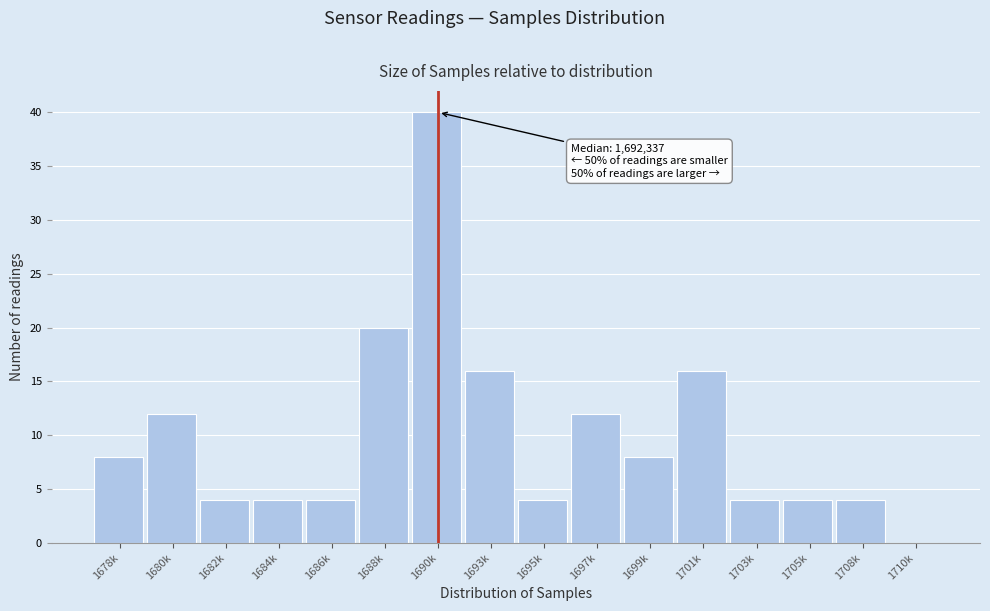

Reading left to right, extract all data points from this chart.

1678k=8	1680k=12	1682k=4	1684k=4	1686k=4	1688k=20	1690k=40	1693k=16	1695k=4	1697k=12	1699k=8	1701k=16	1703k=4	1705k=4	1708k=4	1710k=0